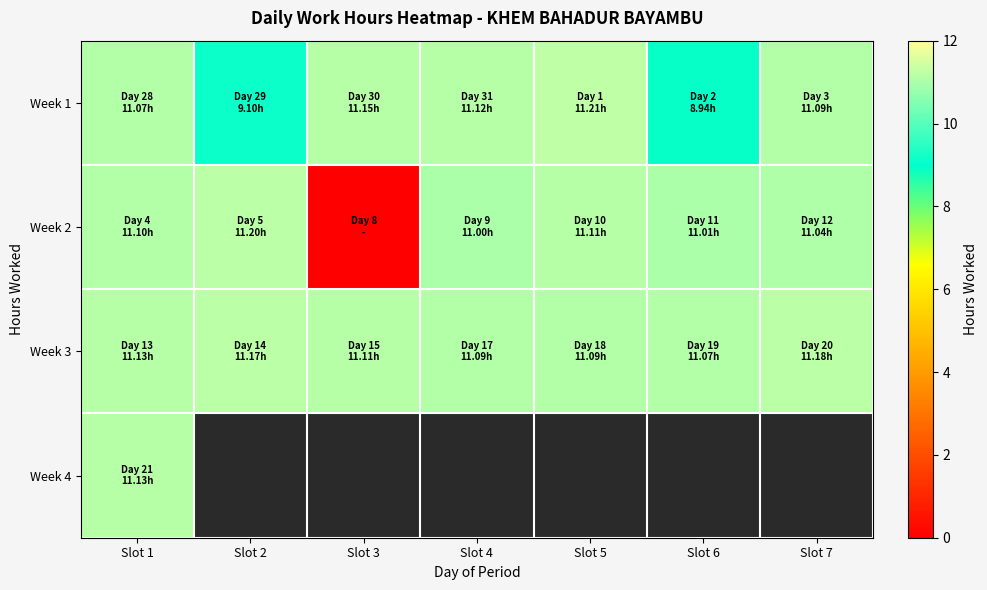

At how many categories does at least one series exceed 1?

7